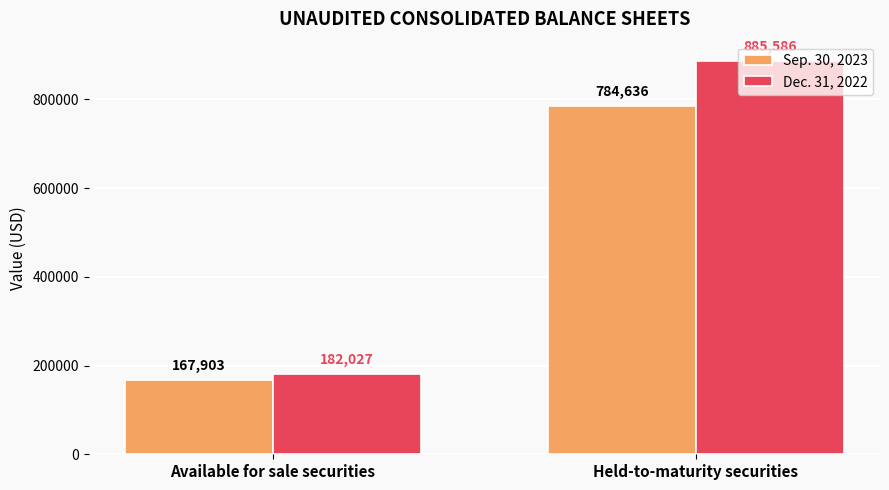

What is the label of the 2nd bar from the right?

Available for sale securities